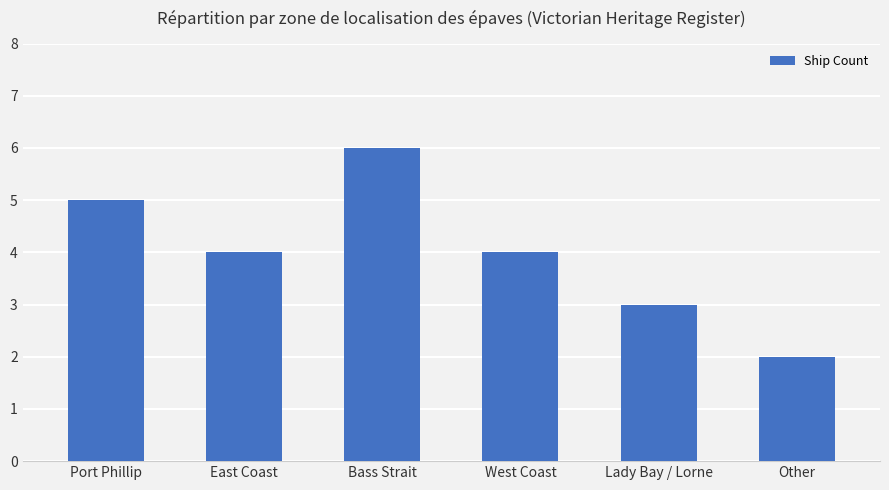

What is the greatest value displayed?

6